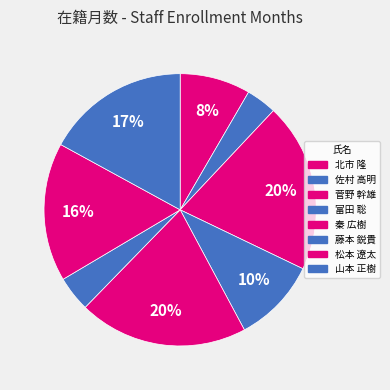

To the nearest percent, what is the combined percentage of 松本 遼太 and 秦 広樹?

37%